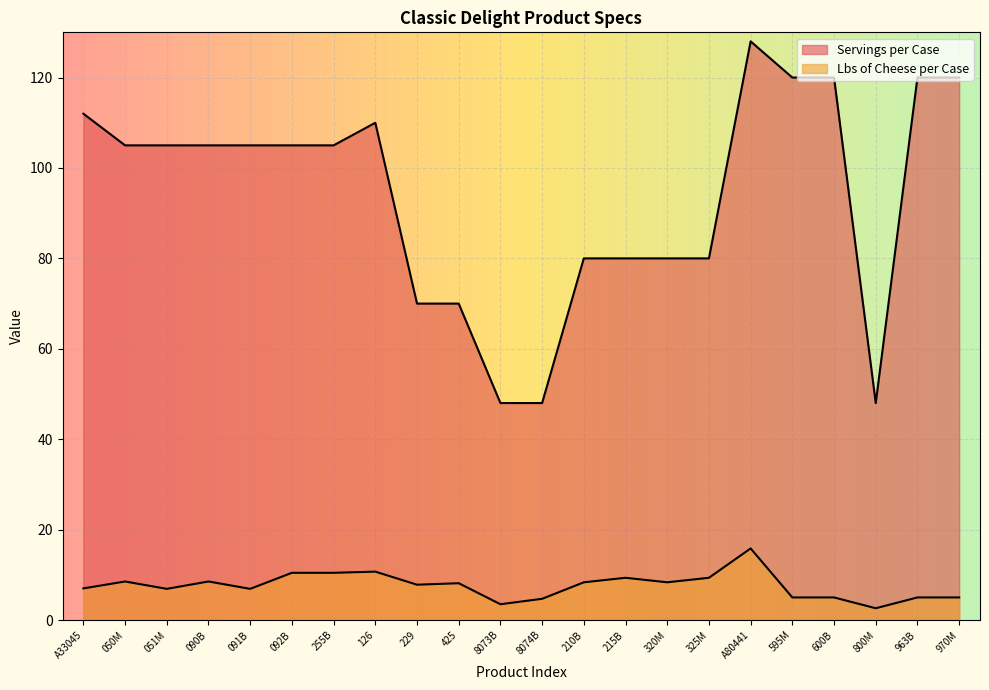

How many lines are shown in the chart?

2